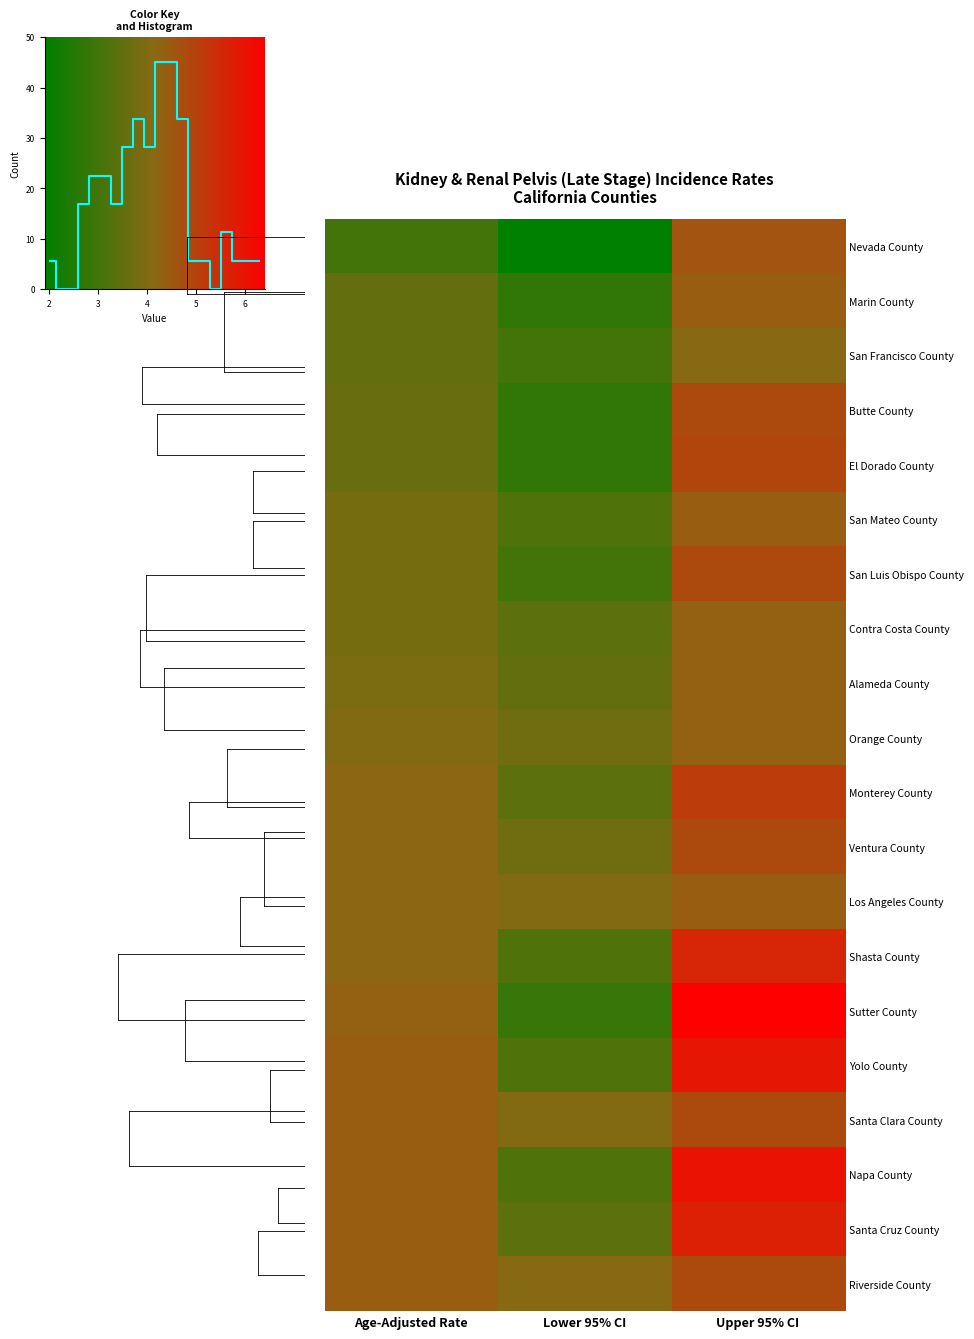

Between Age-Adjusted Rate and Upper 95% CI, which is larger?

Upper 95% CI